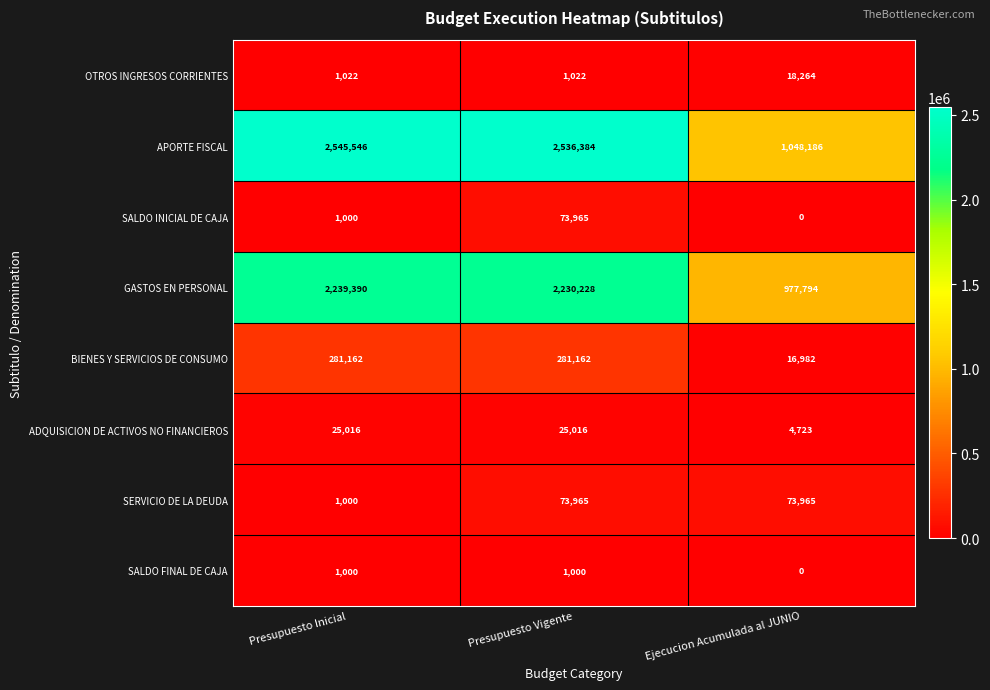

Reading left to right, list all the values displayed in this chart.

OTROS INGRESOS CORRIENTES: Presupuesto Inicial=1022	Presupuesto Vigente=1022	Ejecucion Acumulada al JUNIO=18264
APORTE FISCAL: Presupuesto Inicial=2545546	Presupuesto Vigente=2536384	Ejecucion Acumulada al JUNIO=1048186
SALDO INICIAL DE CAJA: Presupuesto Inicial=1000	Presupuesto Vigente=73965	Ejecucion Acumulada al JUNIO=0
GASTOS EN PERSONAL: Presupuesto Inicial=2239390	Presupuesto Vigente=2230228	Ejecucion Acumulada al JUNIO=977794
BIENES Y SERVICIOS DE CONSUMO: Presupuesto Inicial=281162	Presupuesto Vigente=281162	Ejecucion Acumulada al JUNIO=16982
ADQUISICION DE ACTIVOS NO FINANCIEROS: Presupuesto Inicial=25016	Presupuesto Vigente=25016	Ejecucion Acumulada al JUNIO=4723
SERVICIO DE LA DEUDA: Presupuesto Inicial=1000	Presupuesto Vigente=73965	Ejecucion Acumulada al JUNIO=73965
SALDO FINAL DE CAJA: Presupuesto Inicial=1000	Presupuesto Vigente=1000	Ejecucion Acumulada al JUNIO=0